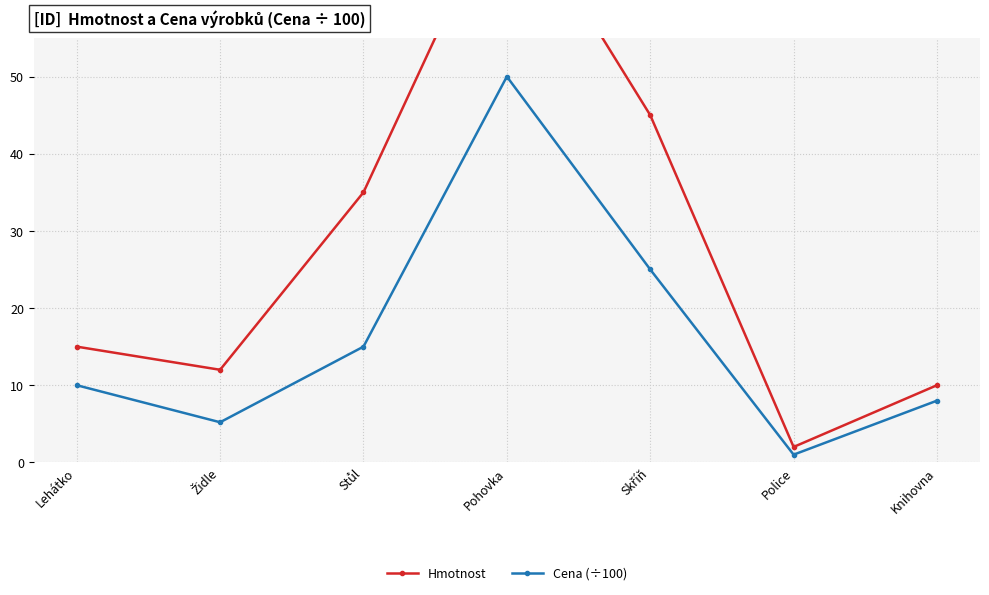

Where does the Hmotnost series first go above 15?

Stůl